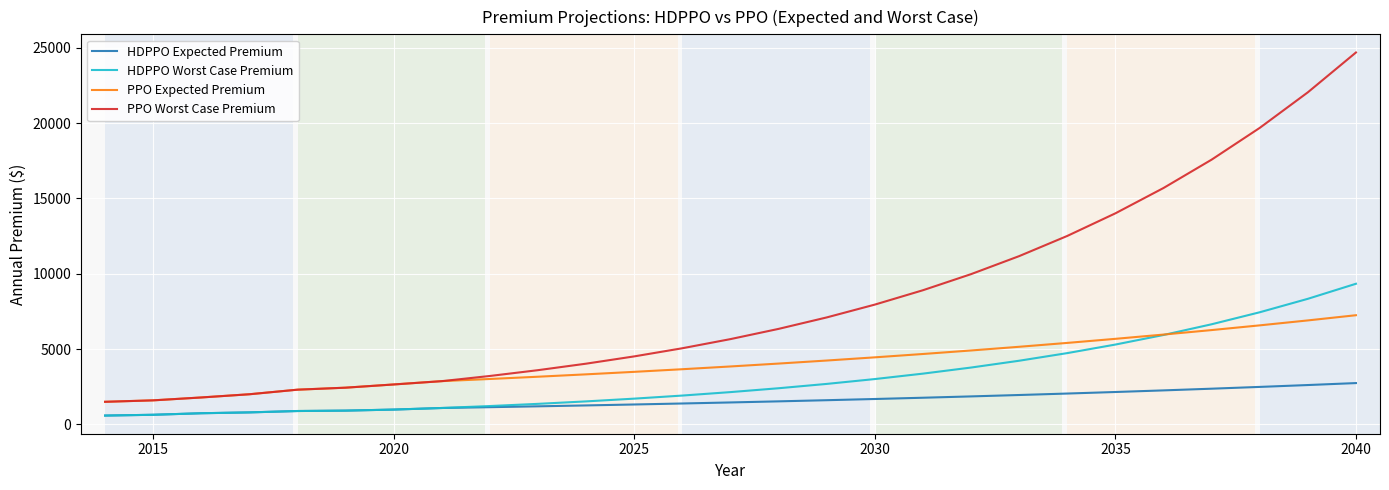

Which series has the largest range (max minus min)?

PPO Worst Case Premium